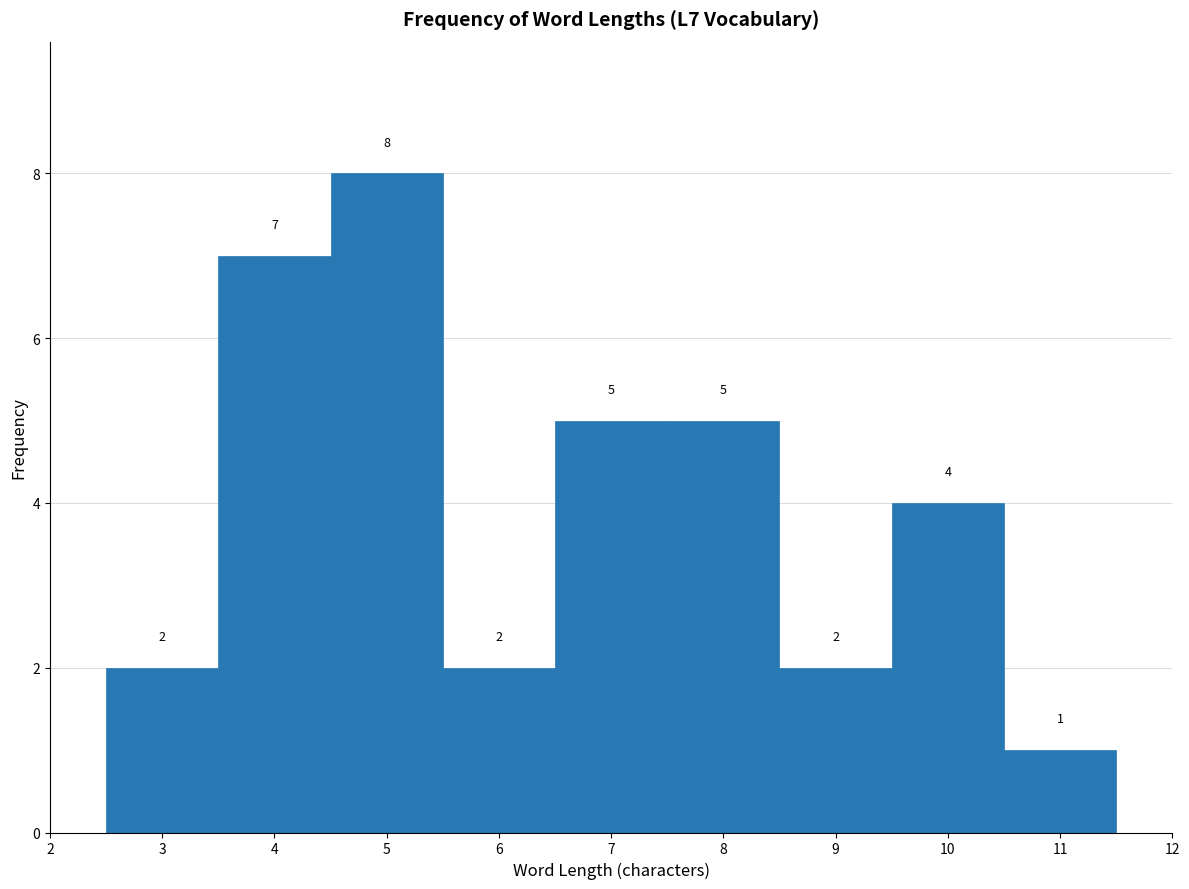

Reading left to right, list every bar in this chart as the range it spans on the x-axis followed by its height.

2.5 to 3.5: 2
3.5 to 4.5: 7
4.5 to 5.5: 8
5.5 to 6.5: 2
6.5 to 7.5: 5
7.5 to 8.5: 5
8.5 to 9.5: 2
9.5 to 10.5: 4
10.5 to 11.5: 1